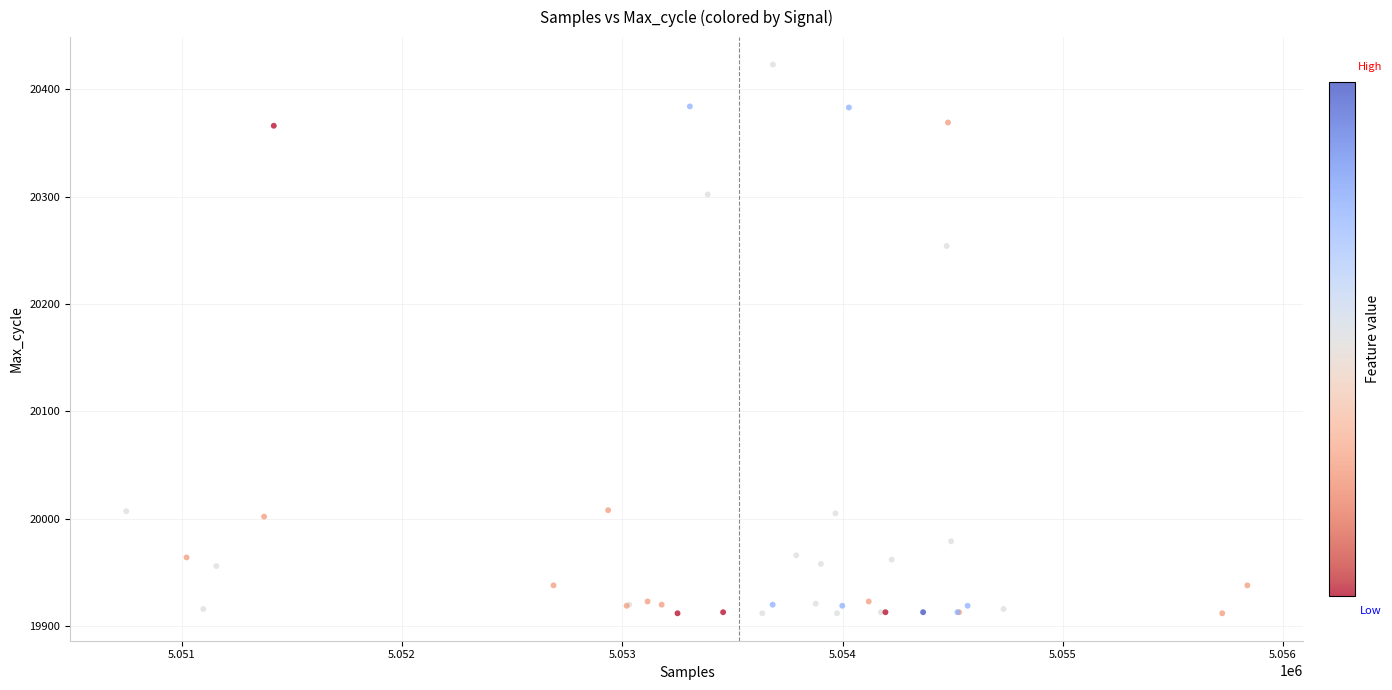

What Y value in the scatter plot is closest to 20167?

20254